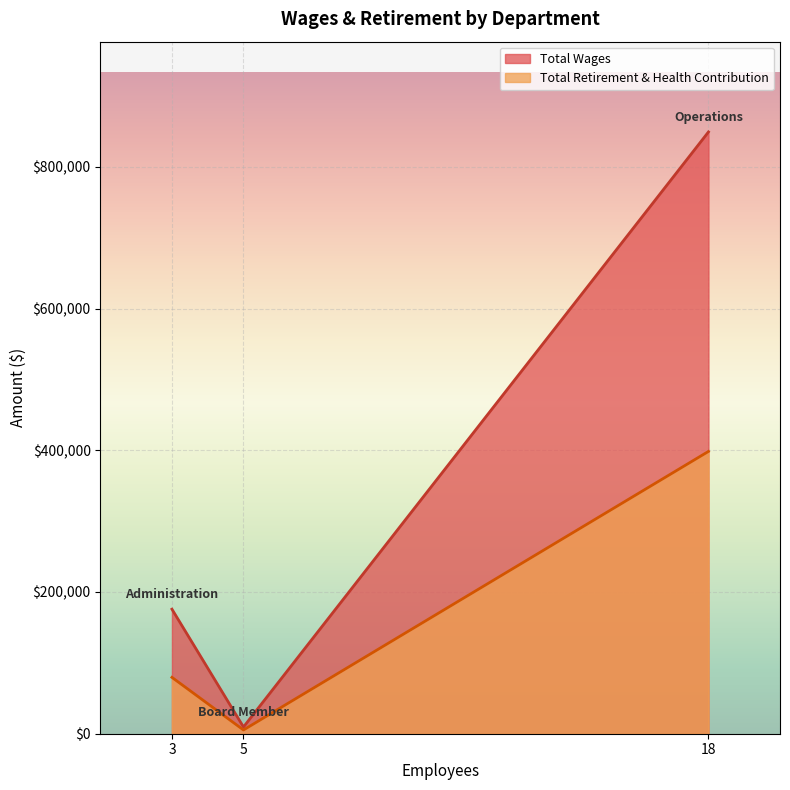

List the series in order of their peak value, lowest first.

Total Retirement & Health Contribution, Total Wages